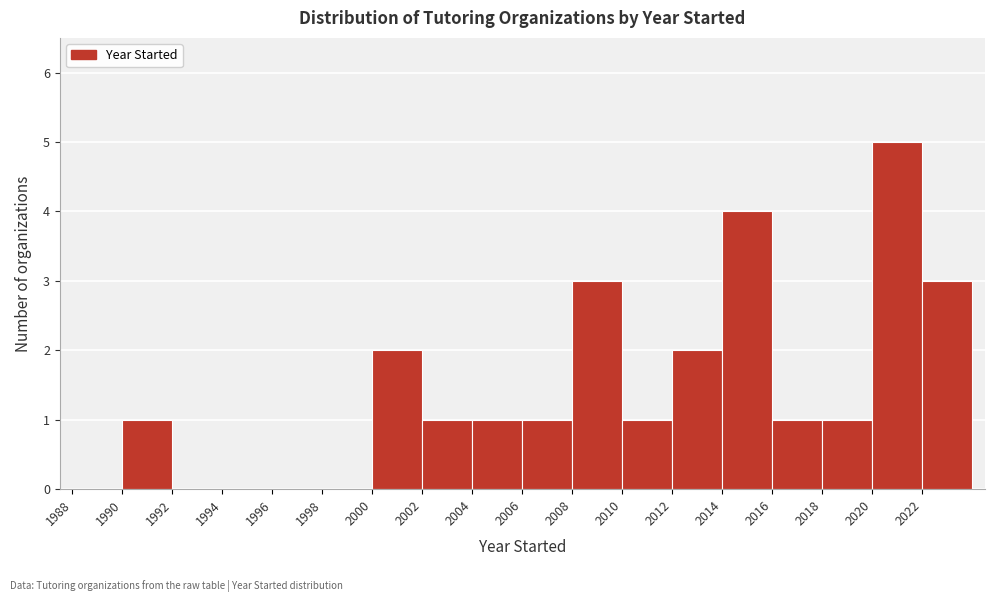

Over which range of the x-axis is the bar tallest?

2020 to 2022